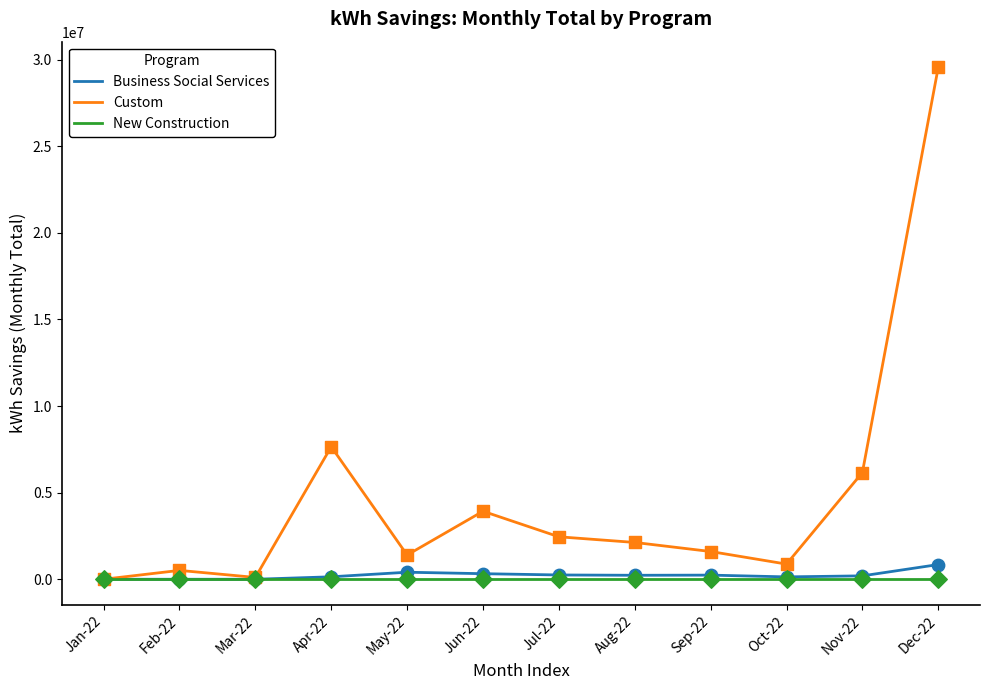

What is the spread (max minus min) of values at Dec-22?

29561824.8